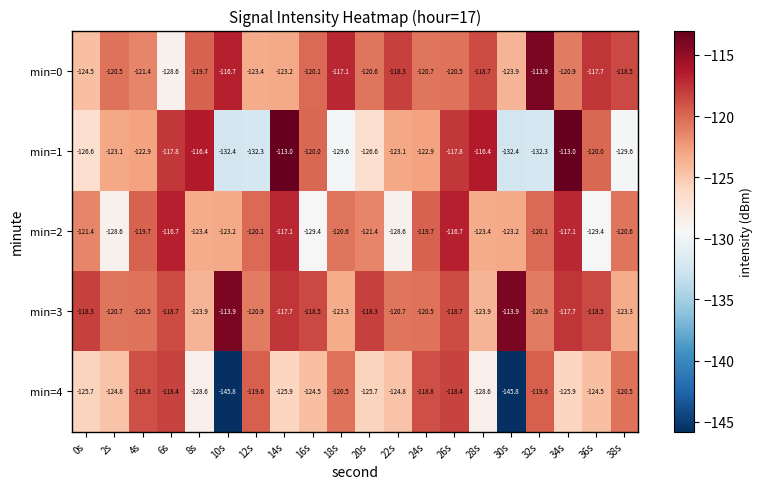

At how many categories does at least one series exceed -134?

20